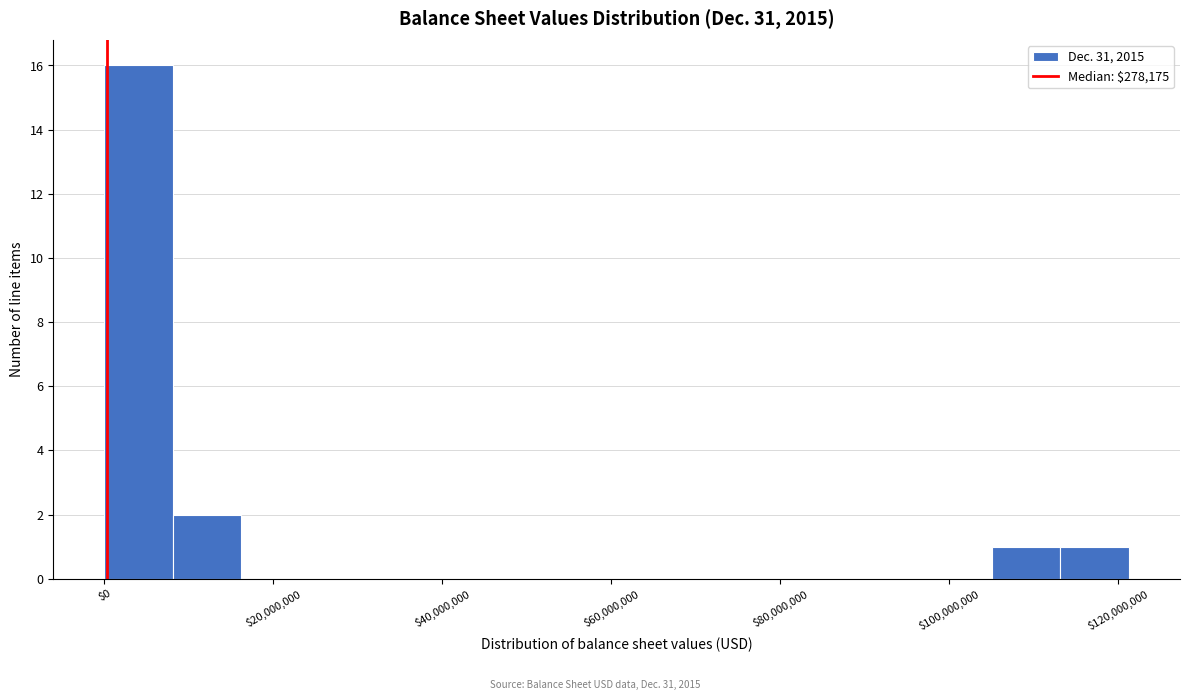

Reading left to right, list every bar in this chart as the range it spans on the x-axis followed by its height. Neither the bar edges nor the heights are printed on the chart, so give them approximately, as read against the axes.

0 to 8000000: 16
8000000 to 16000000: 2
16000000 to 24000000: 0
24000000 to 32000000: 0
32000000 to 40000000: 0
40000000 to 48000000: 0
48000000 to 56000000: 0
56000000 to 64000000: 0
64000000 to 72000000: 0
72000000 to 80000000: 0
80000000 to 88000000: 0
88000000 to 98000000: 0
98000000 to 106000000: 0
106000000 to 114000000: 1
114000000 to 122000000: 1